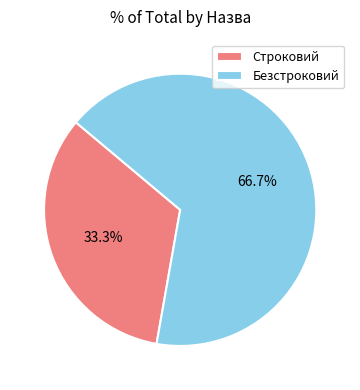

How many slices are in this pie chart?

2